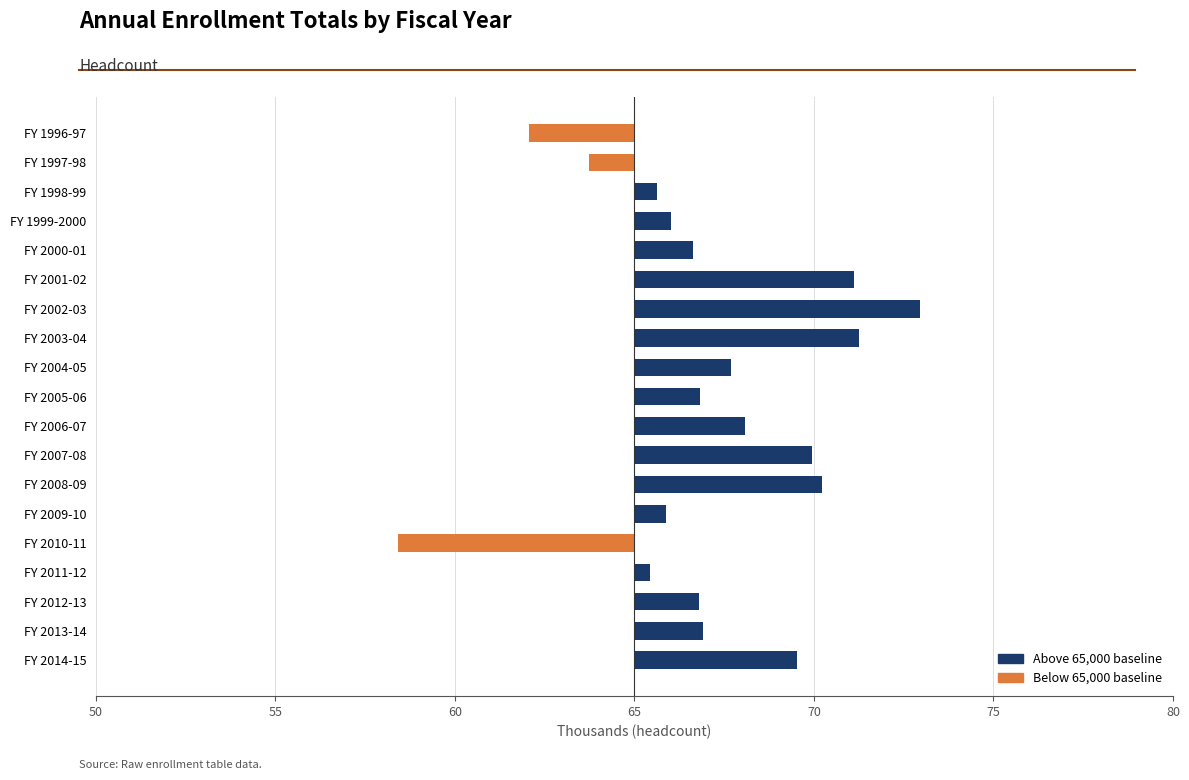

How many positive values are there?

16